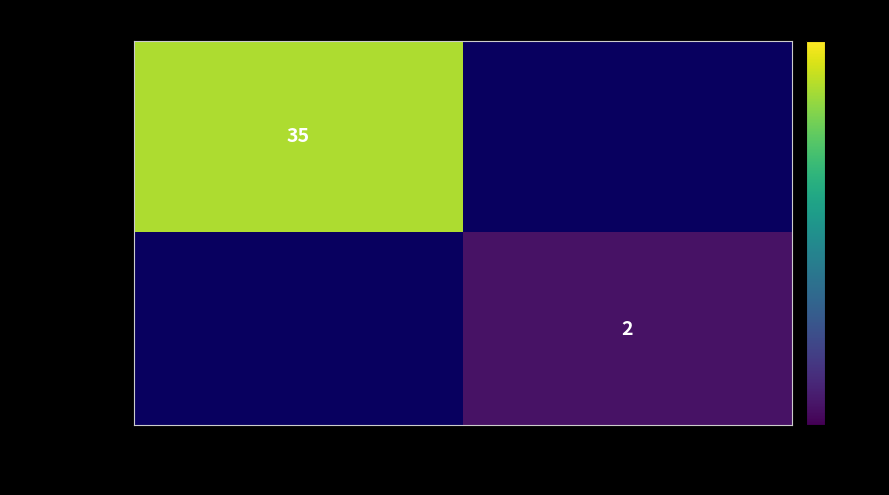

Is it true that ecbb0698...6ca equals 2 at 1?

True